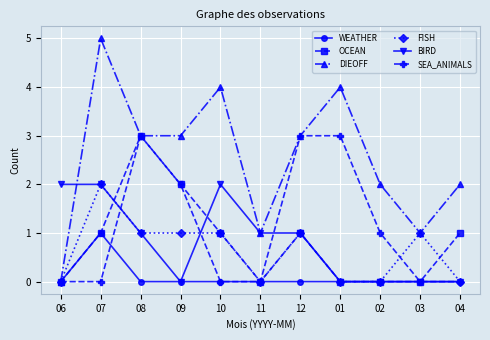

Which series changed the most between 06 and 01?

DIEOFF